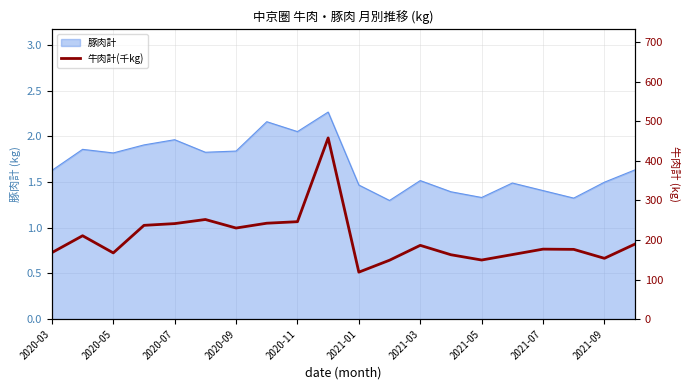

How many points are lower than both their immediate neighbors (excluding endpoints)?

5